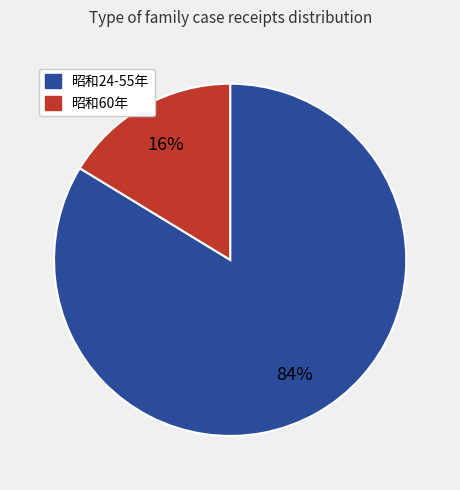

To the nearest percent, what is the average slice percentage?

50%